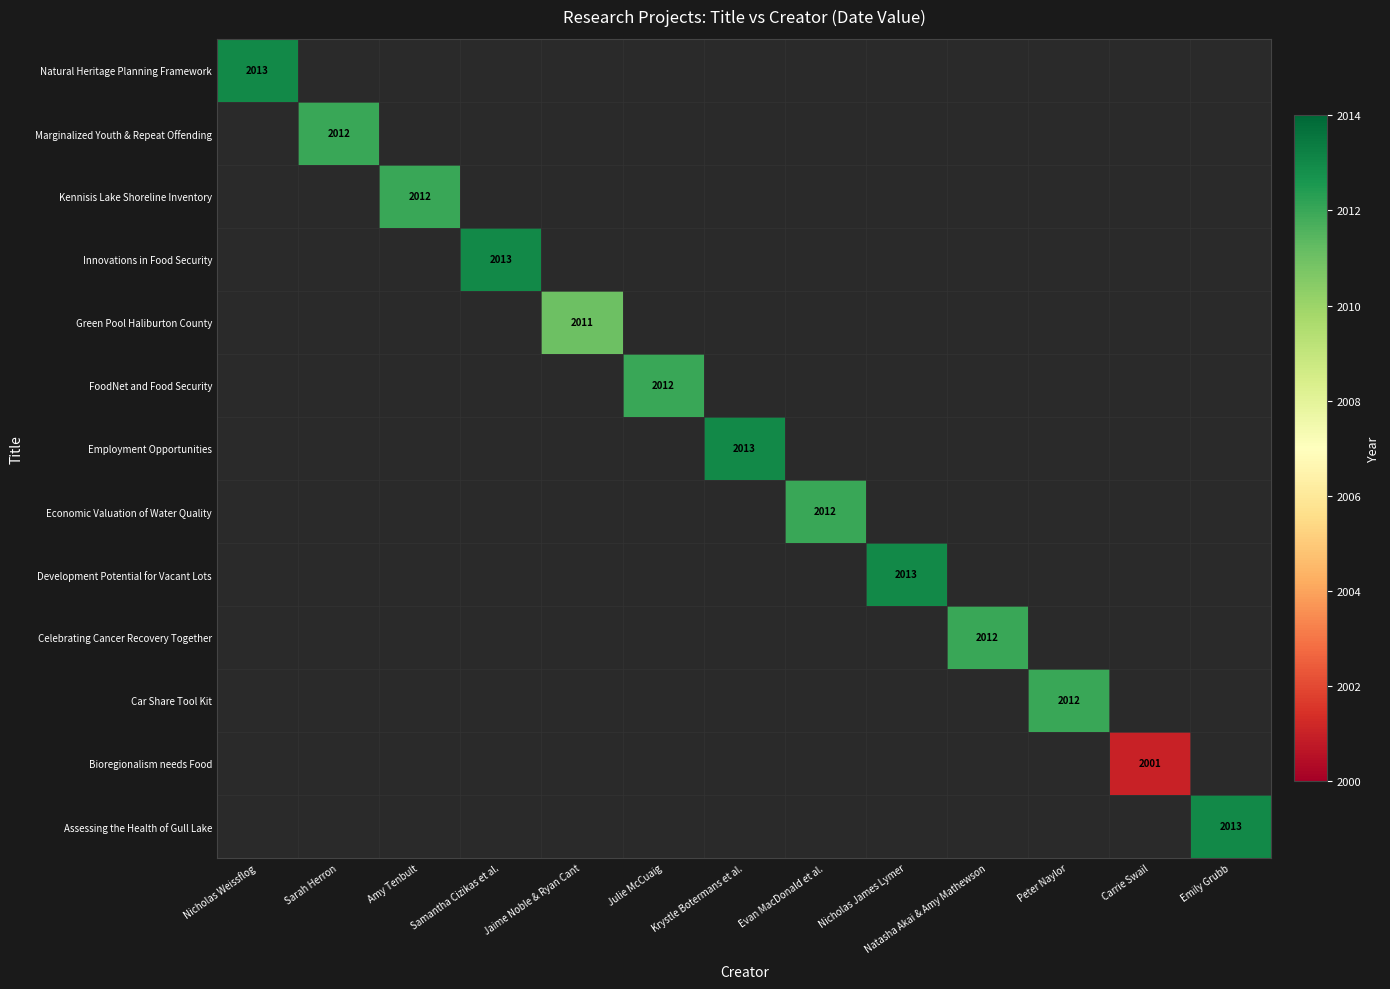

At Jaime Noble & Ryan Cant, list the series in order from largest to smallest.

Natural Heritage Planning Framework, Marginalized Youth & Repeat Offending, Kennisis Lake Shoreline Inventory, Innovations in Food Security, Green Pool Haliburton County, FoodNet and Food Security, Employment Opportunities, Economic Valuation of Water Quality, Development Potential for Vacant Lots, Celebrating Cancer Recovery Together, Car Share Tool Kit, Bioregionalism needs Food, Assessing the Health of Gull Lake